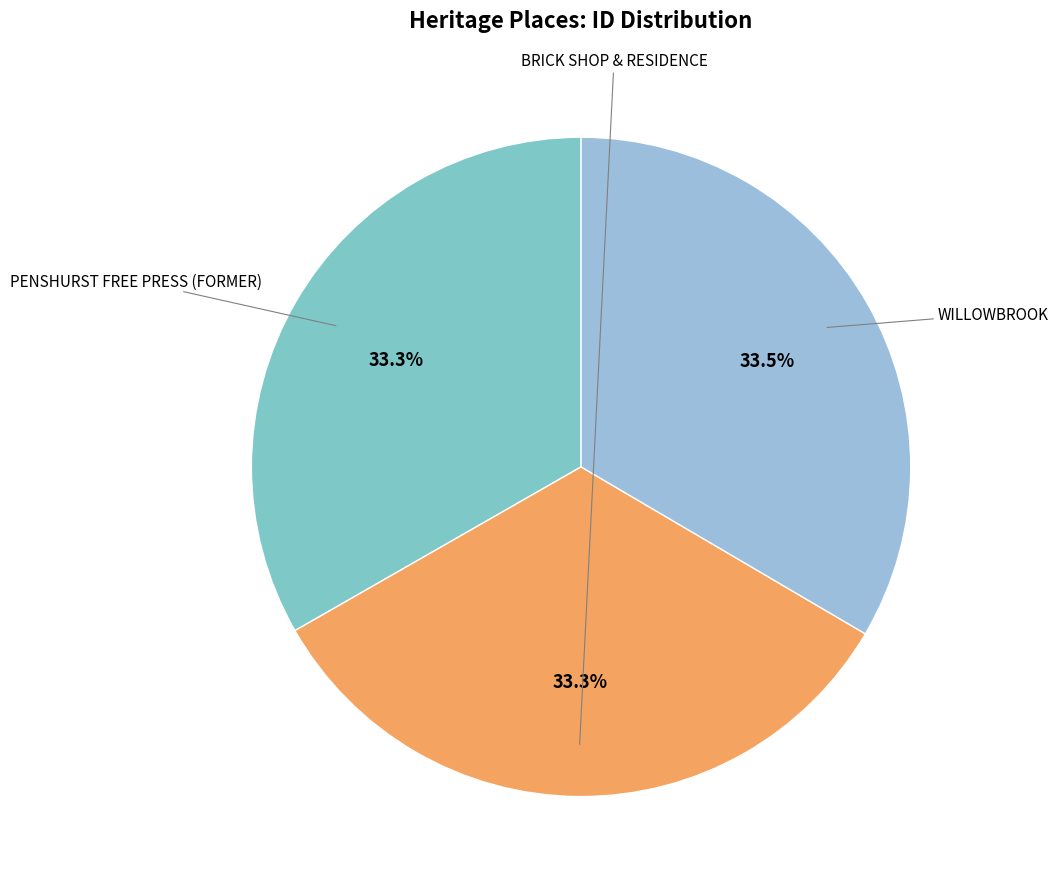

What percentage is NOT represented by WILLOWBROOK?

66.5%